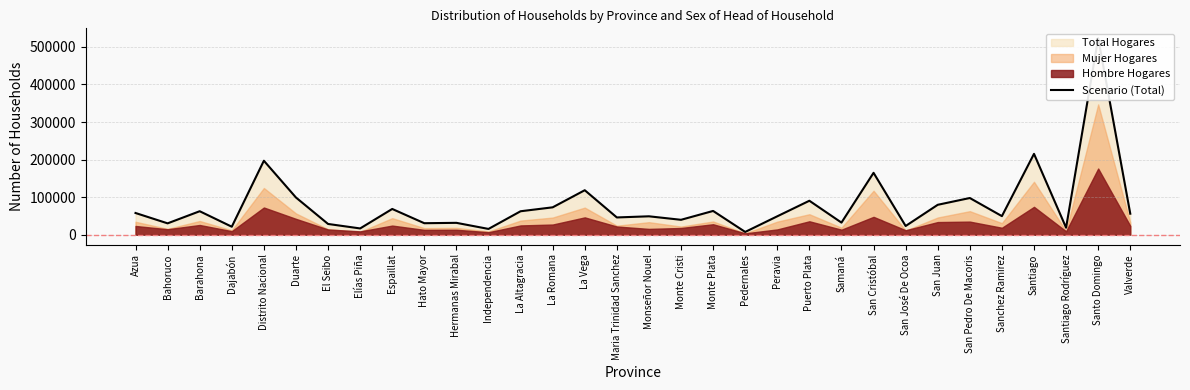

The chart shows a value of 197000 at Distrito Nacional. True or false?

True